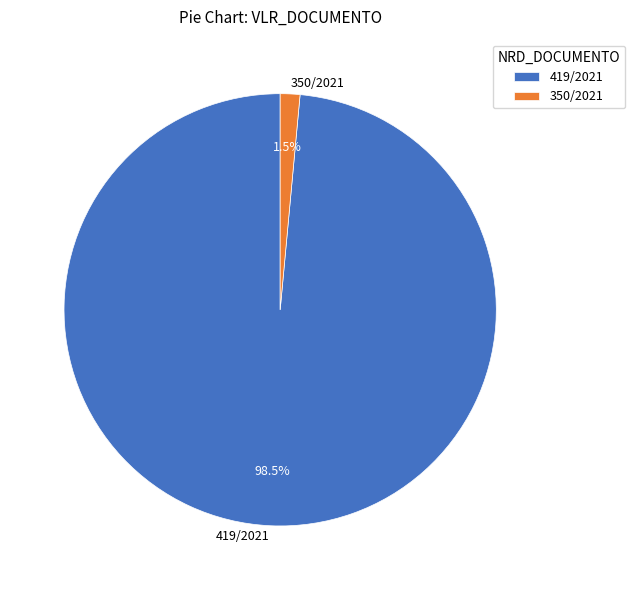

Does any single category account for the majority?

Yes